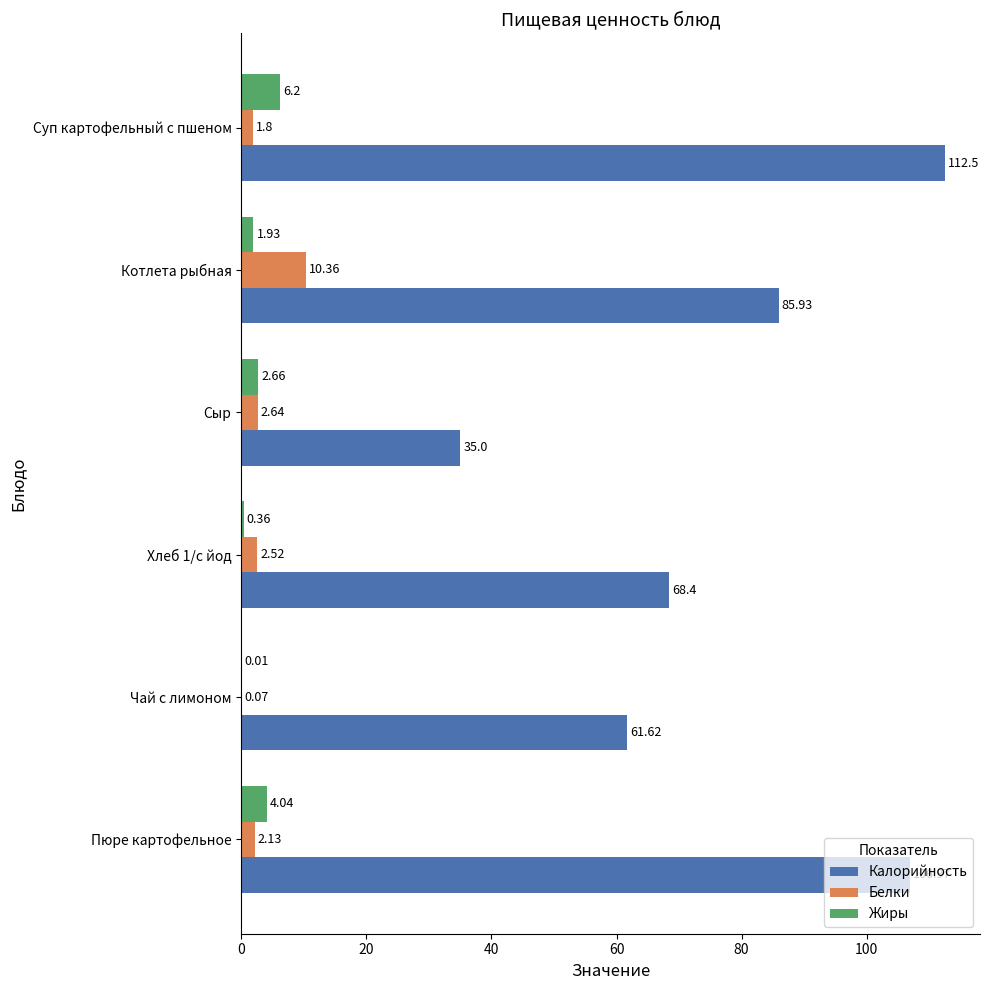

Between Пюре картофельное and Чай с лимоном, which series saw the biggest shift?

Калорийность